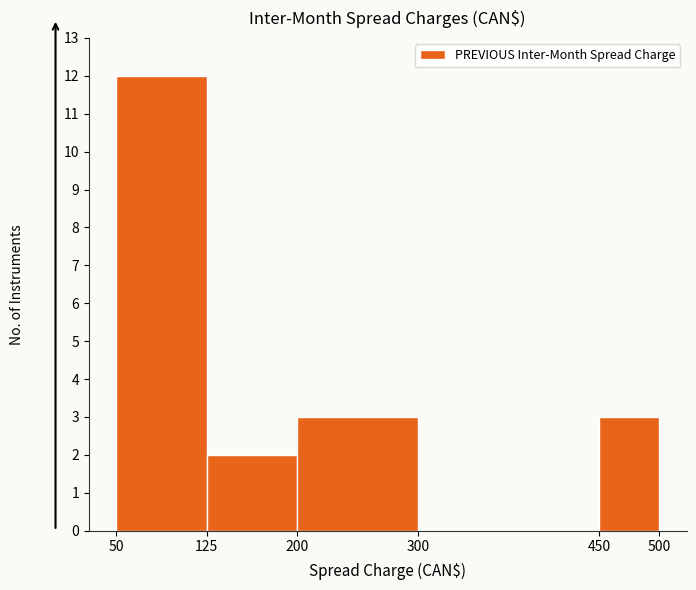

How tall is the bar that spans 50 to 125 on the x-axis? The values are not printed on the chart, so give them approximately, as read against the axis.

12